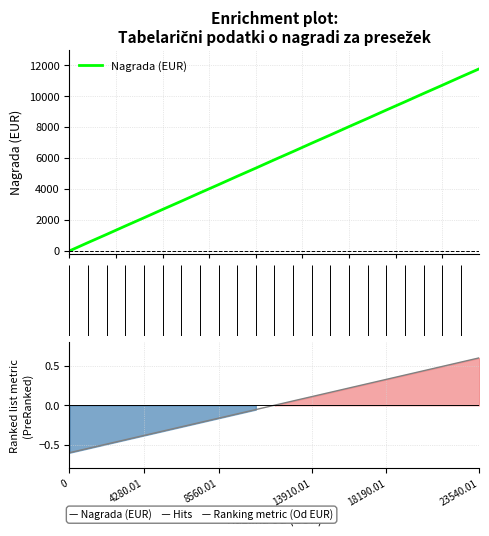

What is the highest value of the Ranked list metric (Od EUR) series?

0.6